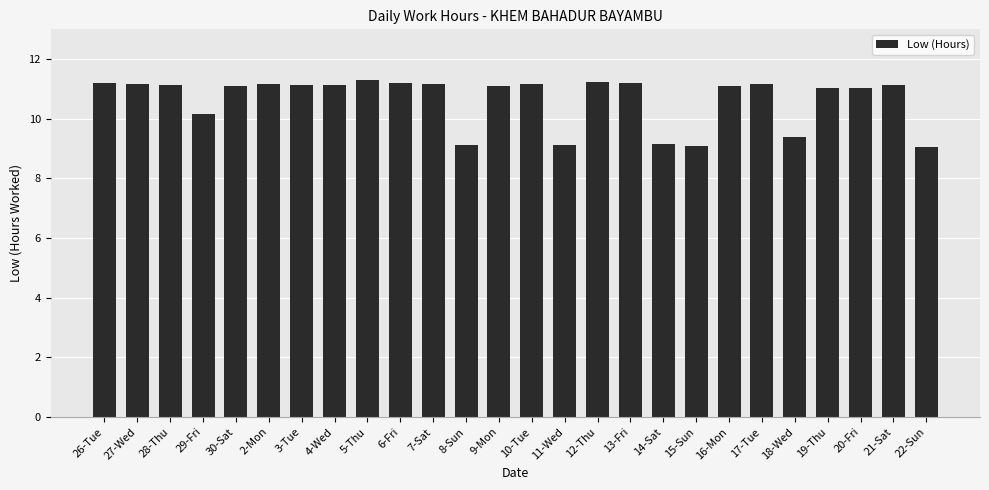

True or false: the data shows 2.1 at 15-Sun.

False